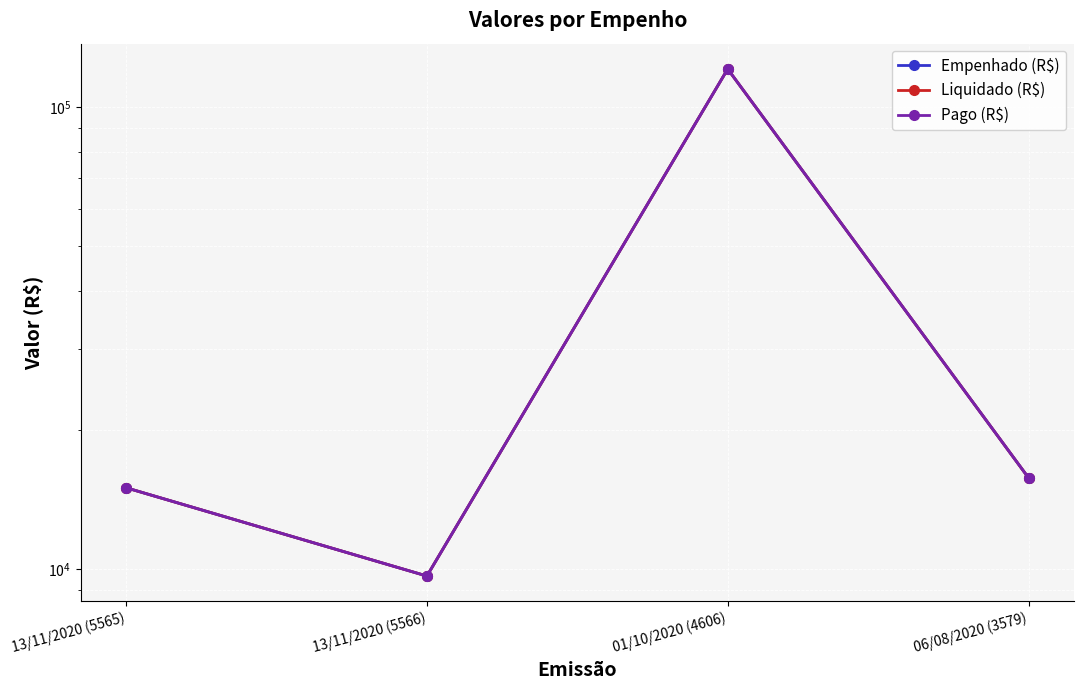

Reading left to right, what are all the values shown in this chart?

Empenhado (R$): 13/11/2020 (5565)=15000.0	13/11/2020 (5566)=9663.3	01/10/2020 (4606)=120739.8	06/08/2020 (3579)=15760.6
Liquidado (R$): 13/11/2020 (5565)=15000.0	13/11/2020 (5566)=9663.3	01/10/2020 (4606)=120739.8	06/08/2020 (3579)=15760.6
Pago (R$): 13/11/2020 (5565)=15000.0	13/11/2020 (5566)=9663.3	01/10/2020 (4606)=120739.8	06/08/2020 (3579)=15760.6